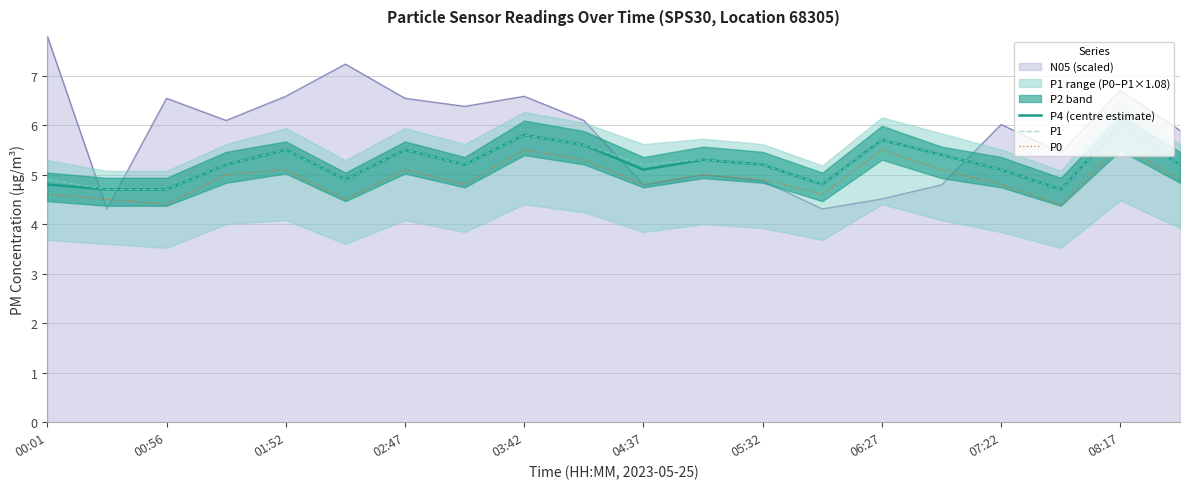

What is the sum of all P1 values?

104.6